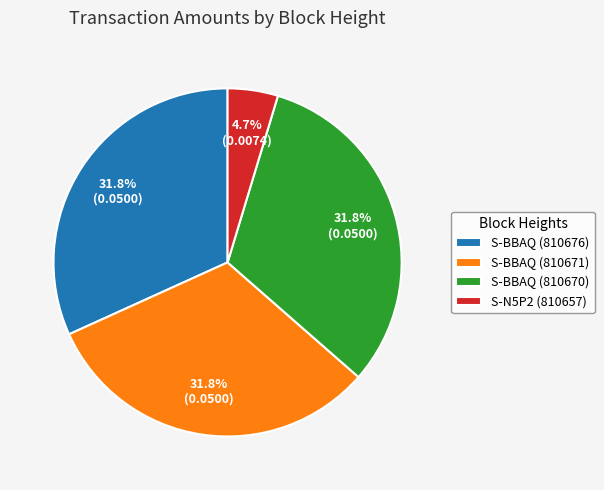

To the nearest percent, what portion does S-BBAQ (810676) represent?

32%